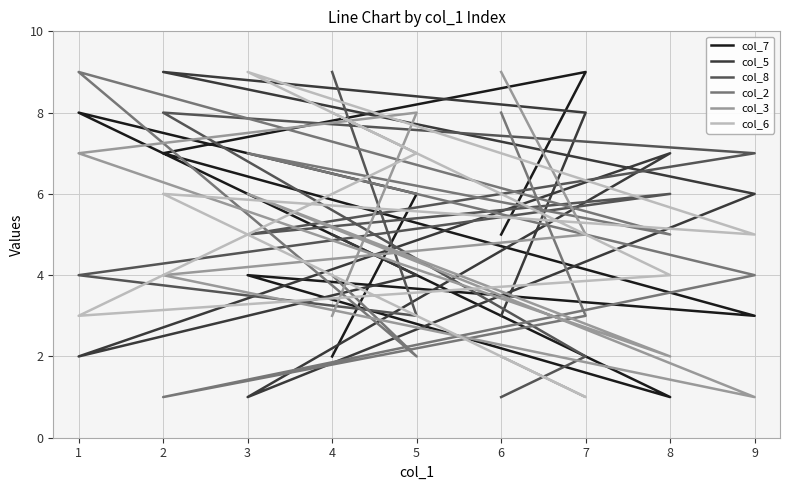

Which series ends up on top after the final intersection of col_6 and col_5?

col_5